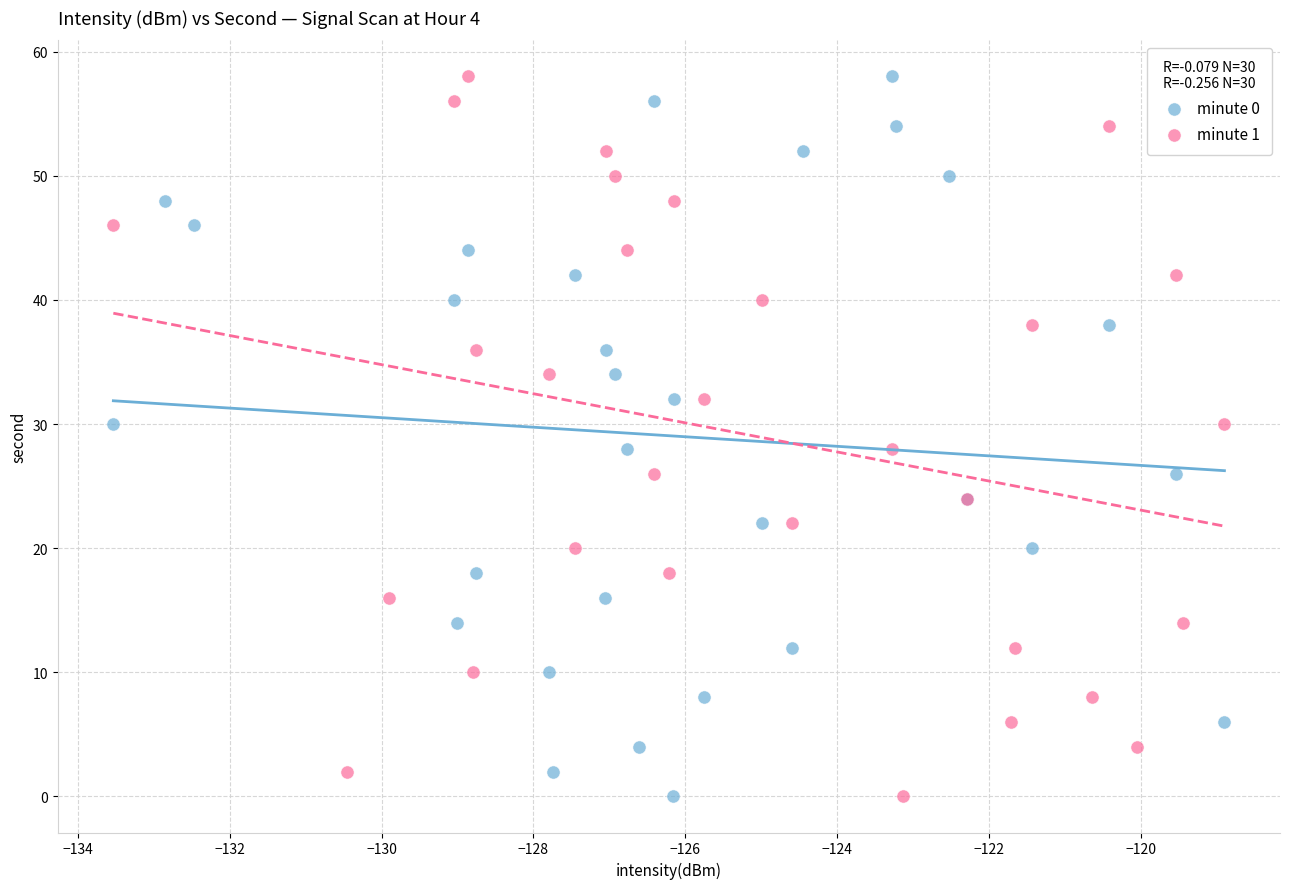

What are all the series names shown in the legend?

minute 0, minute 1